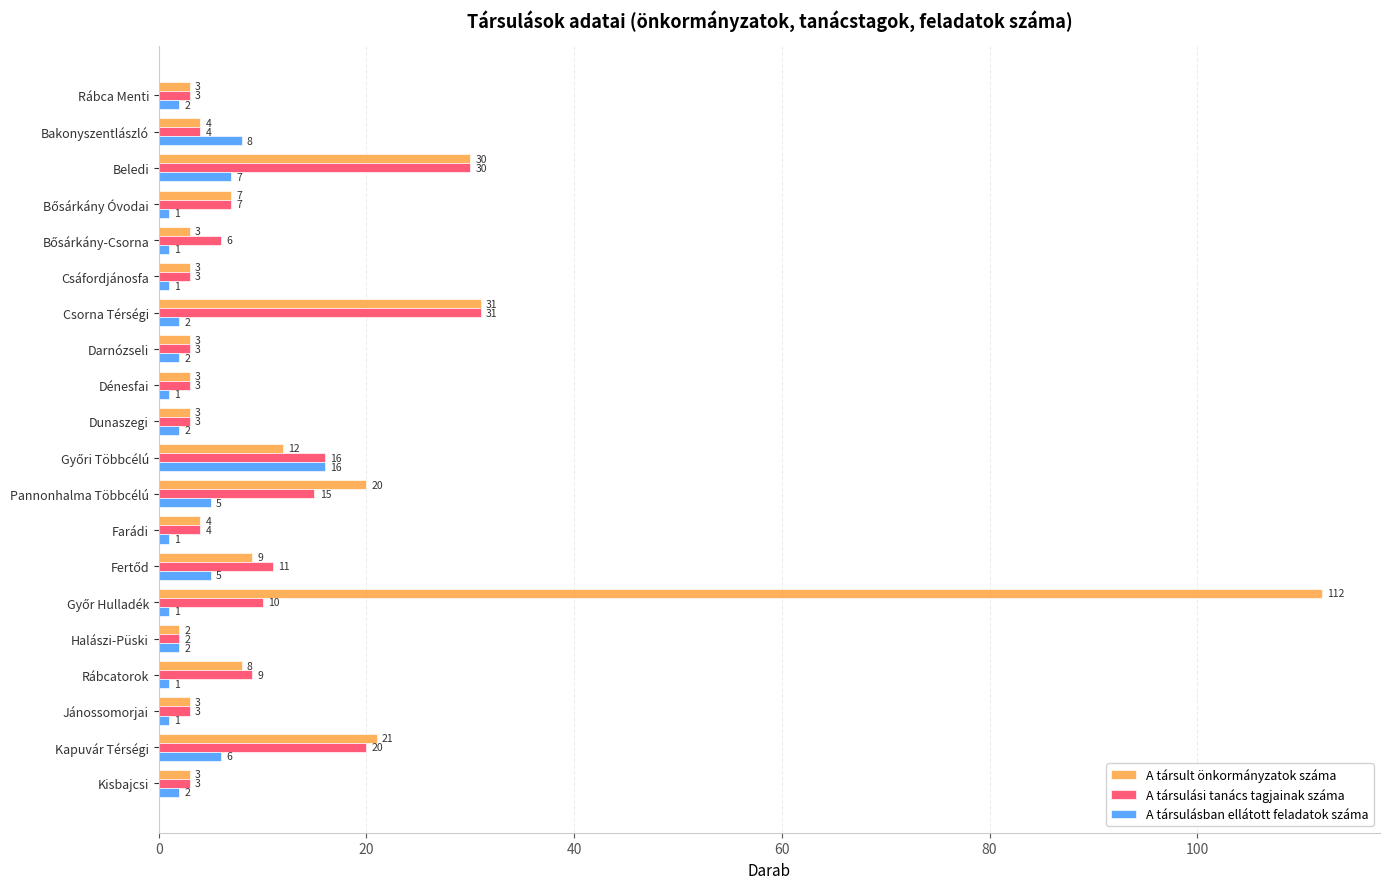

What is the total value across all series at Csáfordjánosfa?

7